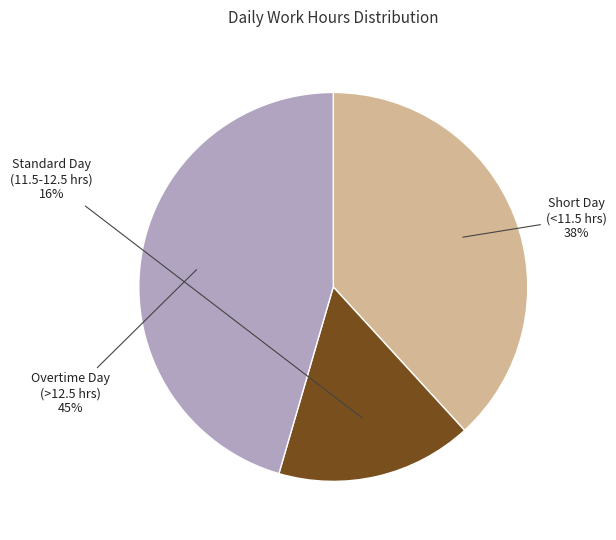

To the nearest percent, what percentage of the pie is Standard Day (11.5-12.5 hrs)?

16%